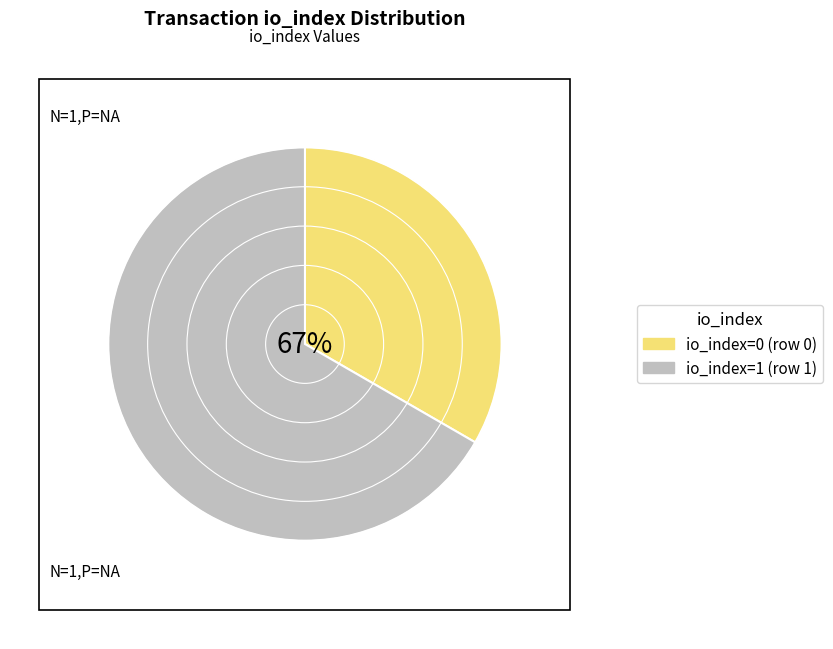

True or false: tx_1 accounts for 90% of the total.

False